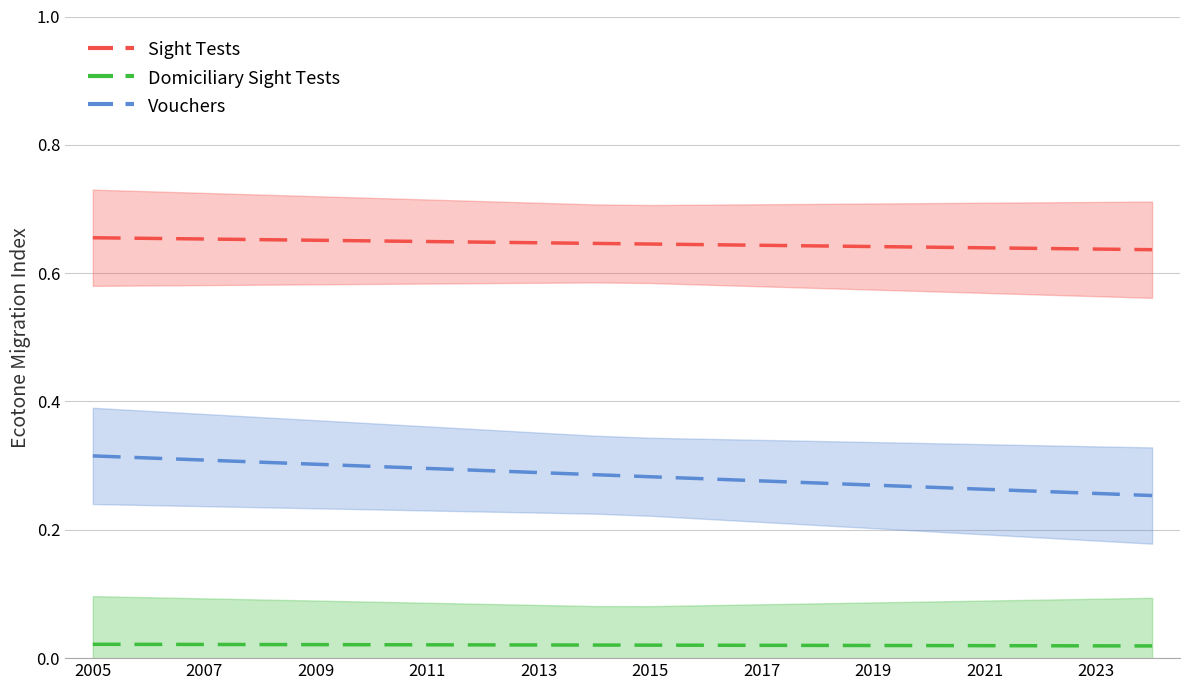

What are all the series names shown in the legend?

Sight Tests, Domiciliary Sight Tests, Vouchers